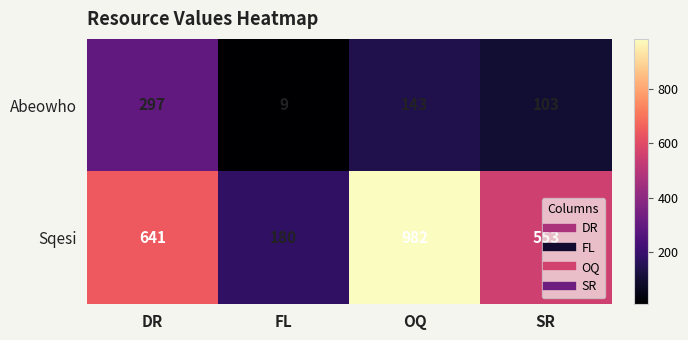

True or false: Abeowho has a value of 9 at FL.

True